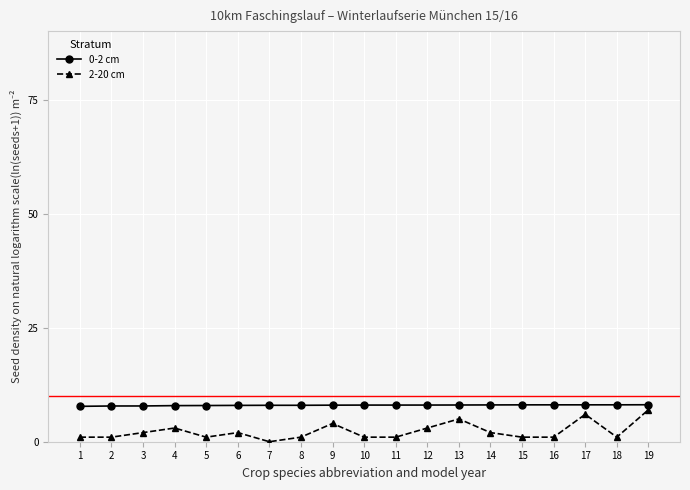

Is the value of 0-2 cm at 1 greater than the value of 2-20 cm at 1?

Yes